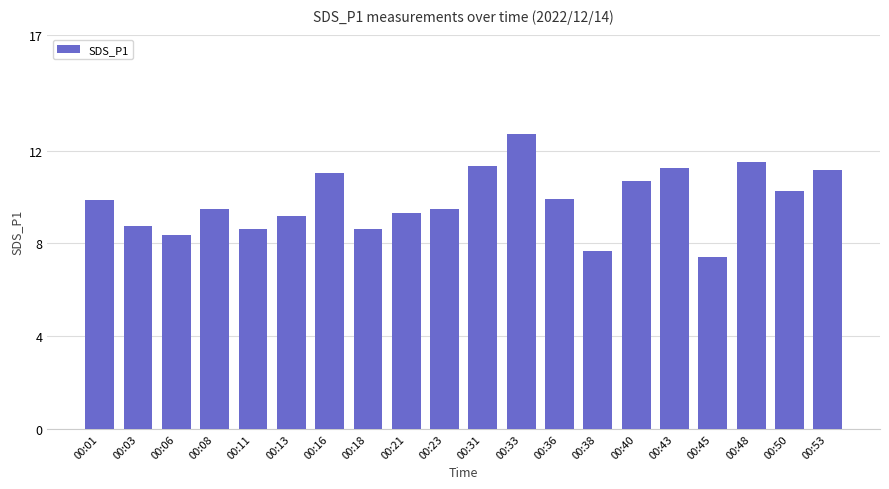

Which category has the lowest value across all series?

00:45